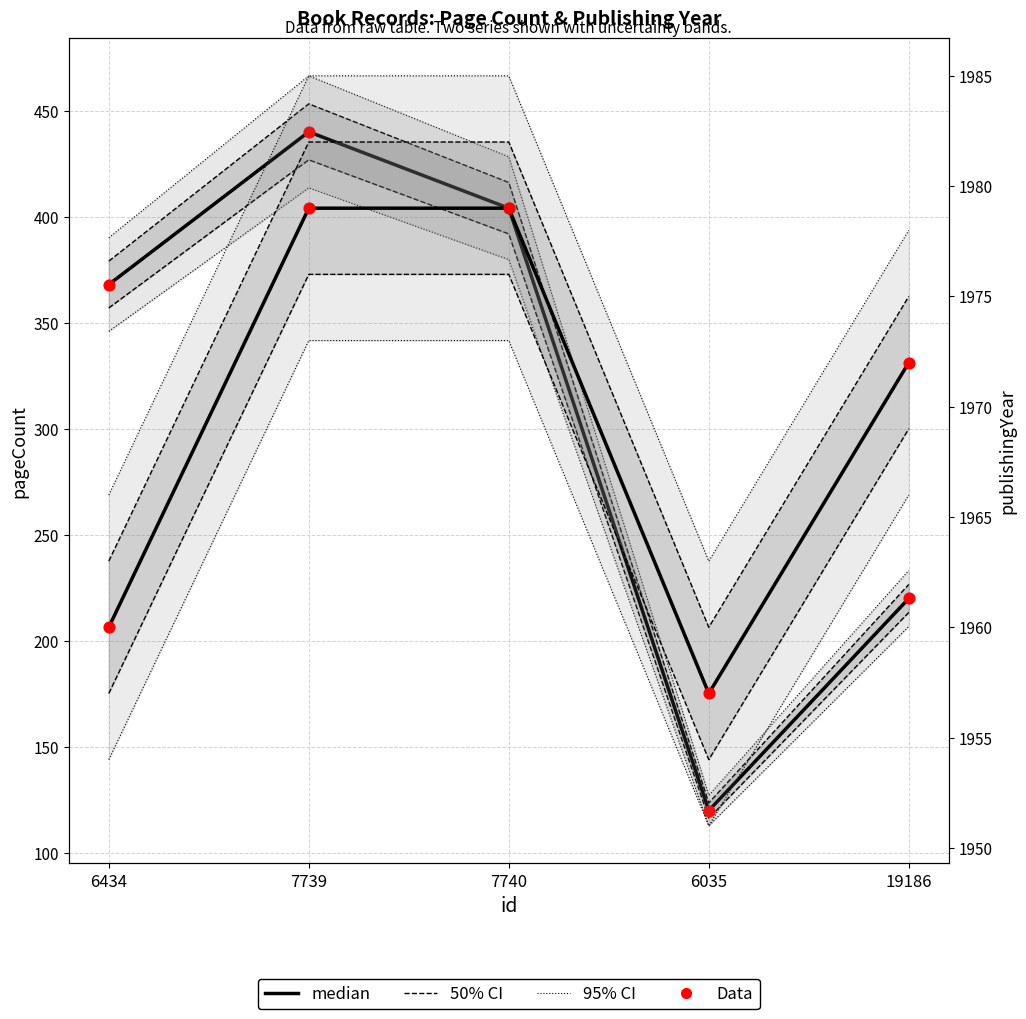

Which series has the largest total across all categories?

publishingYear